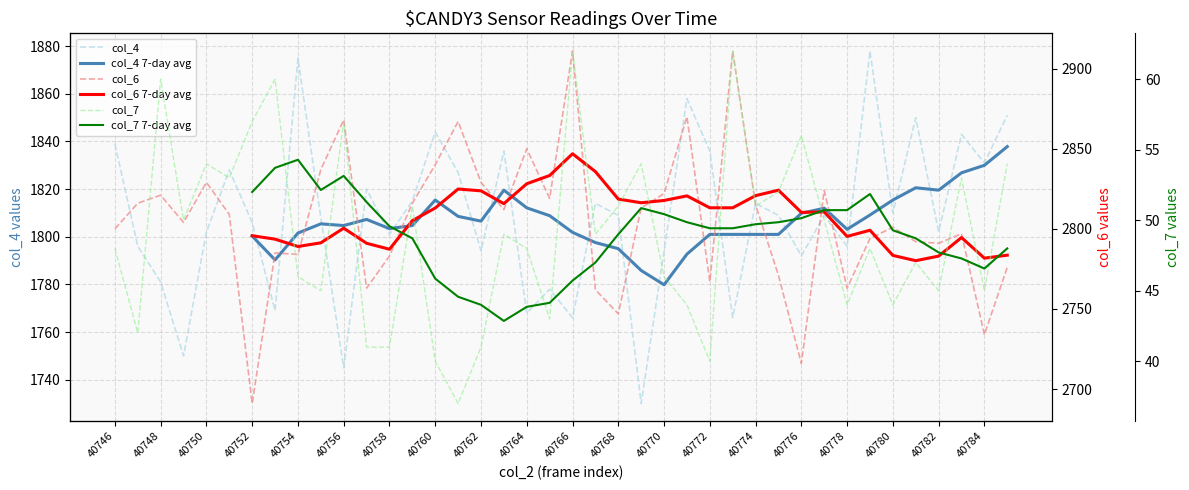

What is the highest value of the col_4 series?

1878